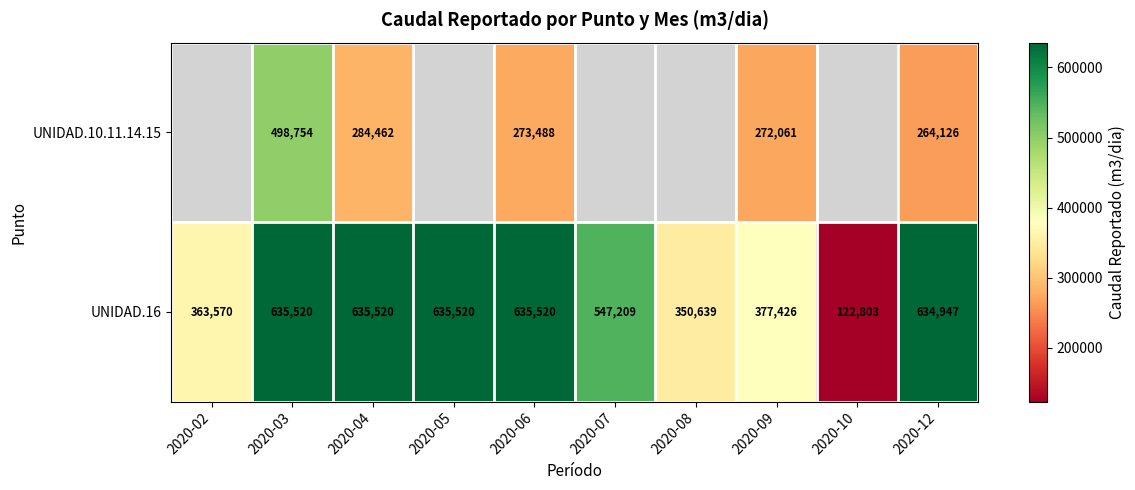

Which label corresponds to the smallest value in the chart?

2020-10